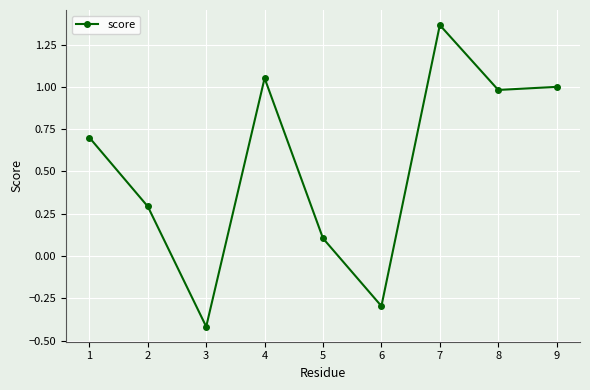

How many values exceed 0?

7